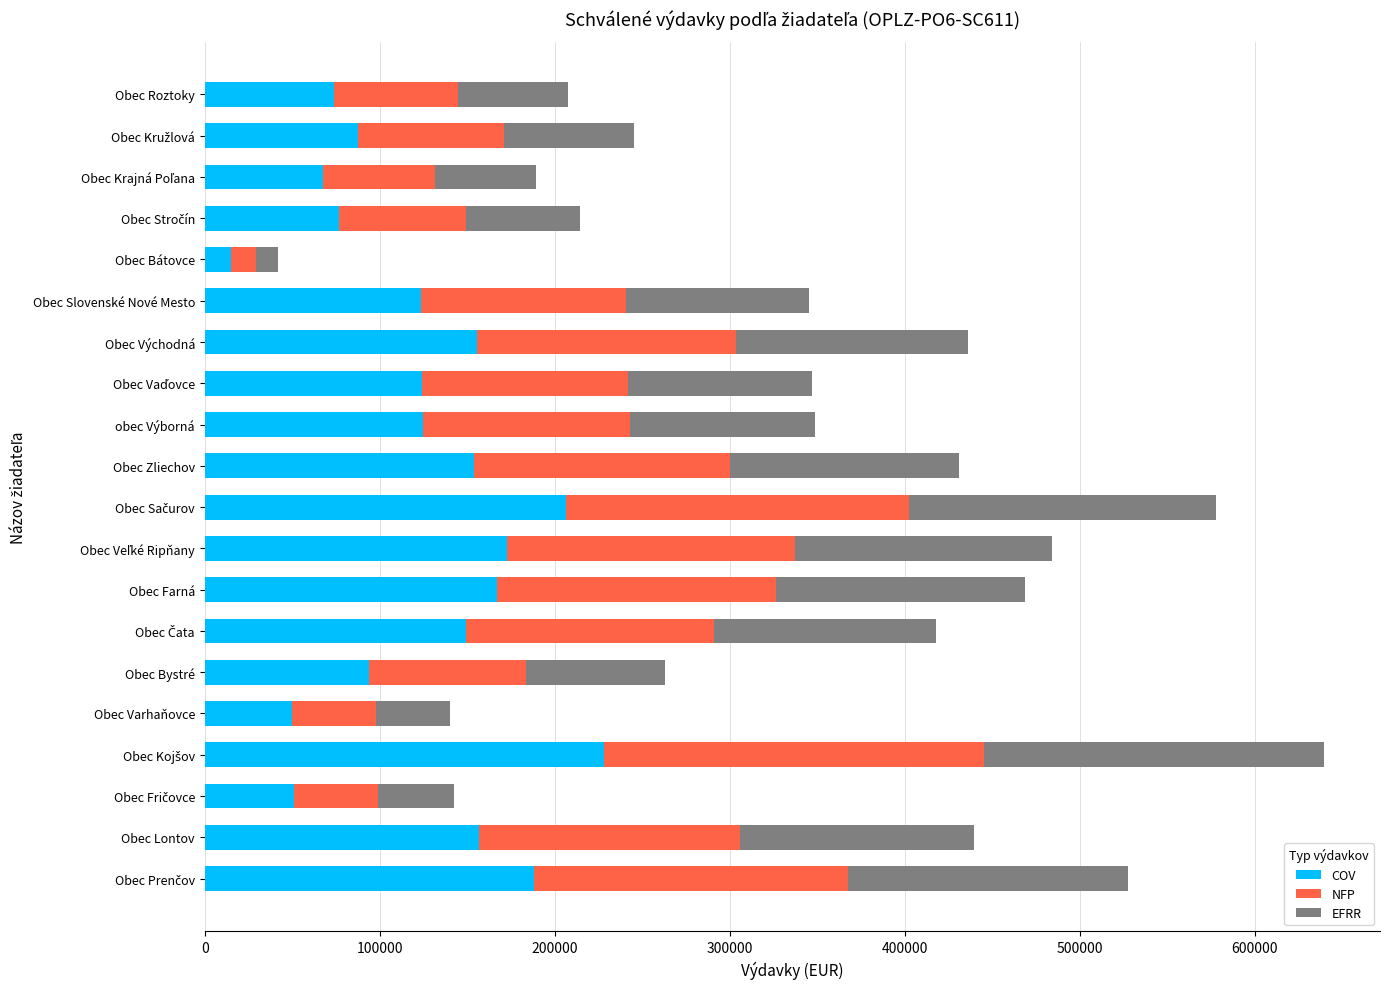

What is the average value of the COV series?

123325.1